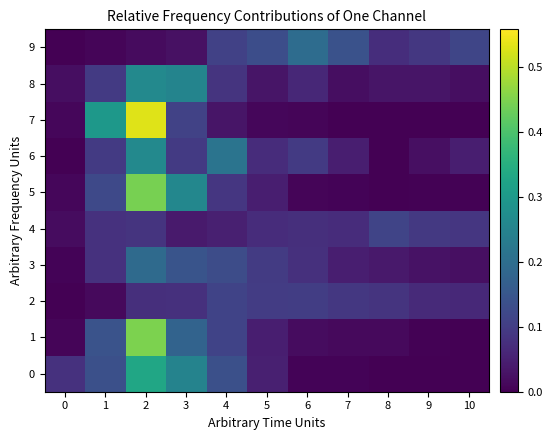

Which label corresponds to the smallest value in the chart?

10